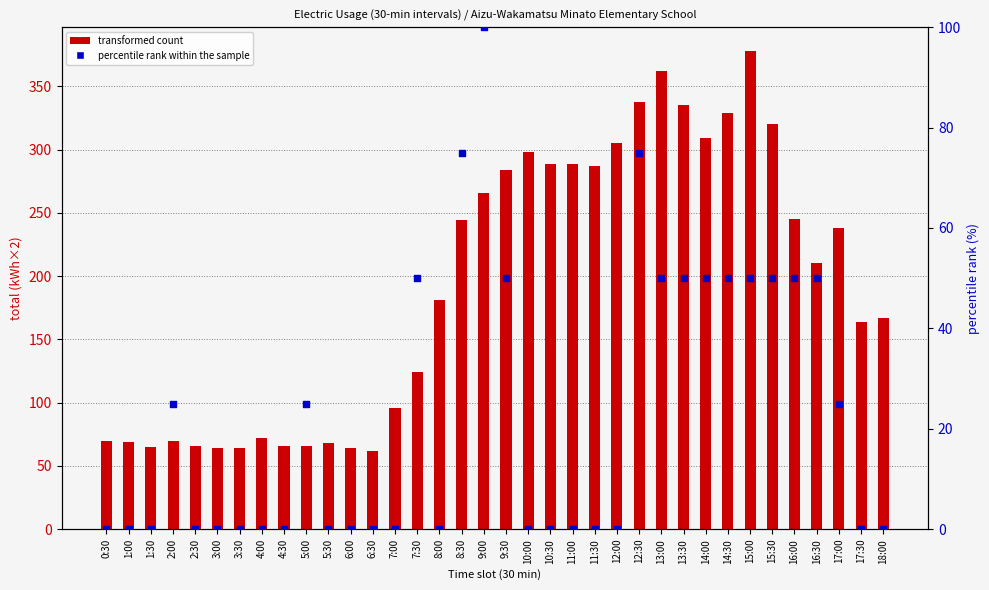

Which series contains the highest Y value?

transformed count